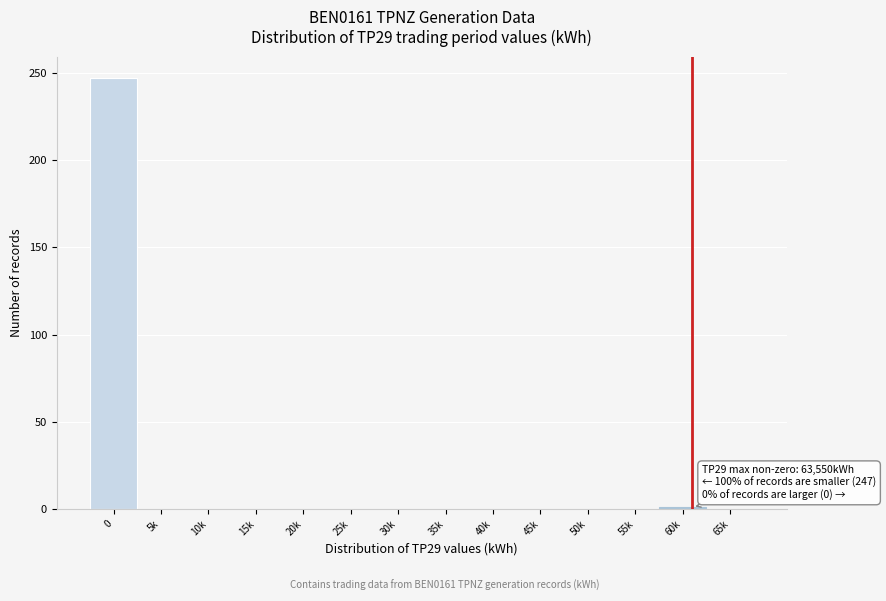

What is the sum of all values?

248